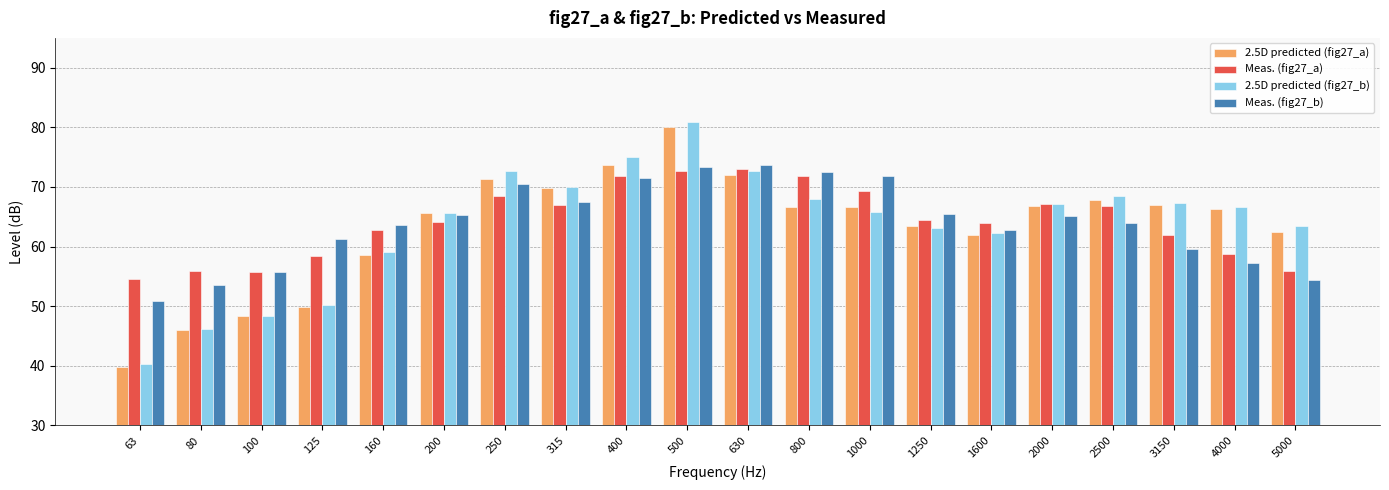

What is the maximum value shown in the chart?

80.9